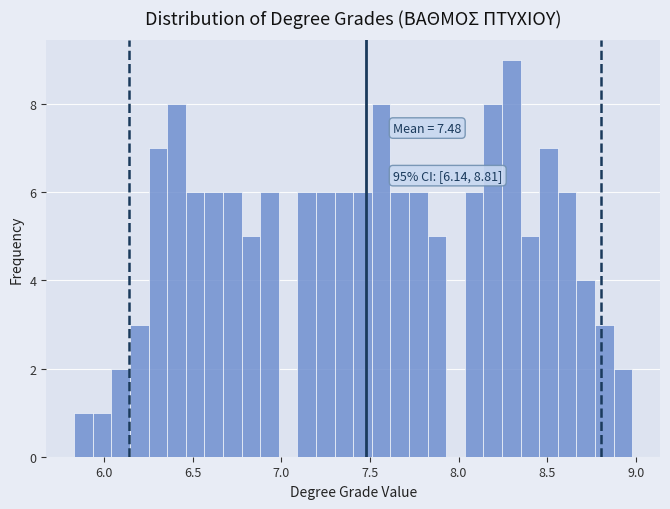

Around what value on the x-axis is the tallest bar? Give the approximate position of its centre, as read against the axis.

8.30